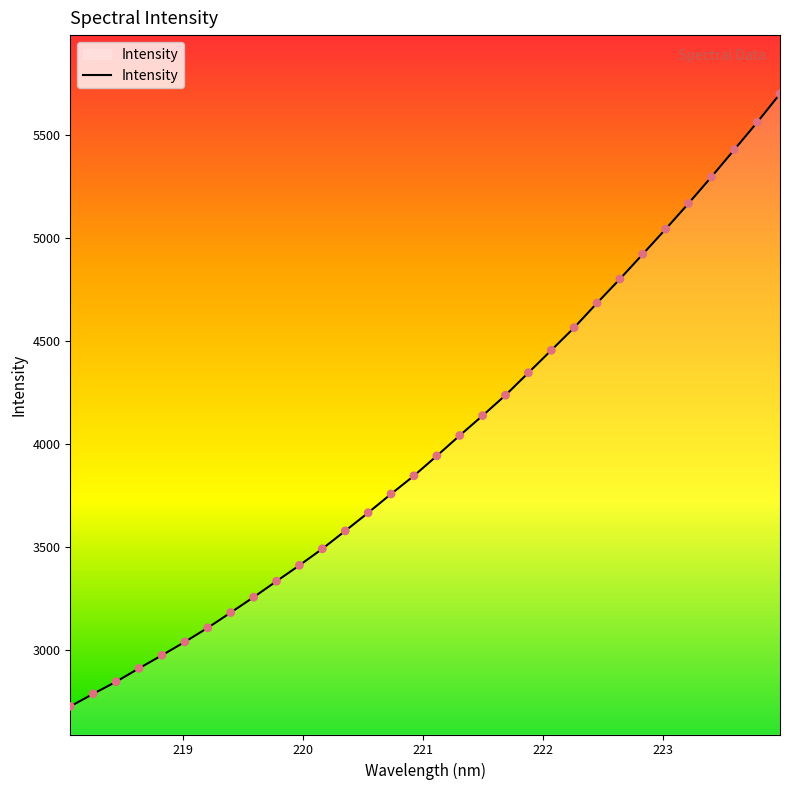

What is the greatest value displayed?

5699.1